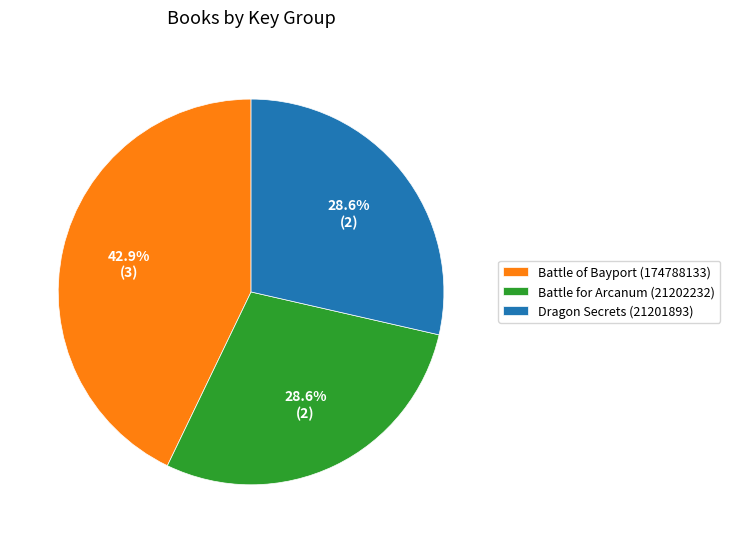

Is there any slice that represents more than half of the pie?

No